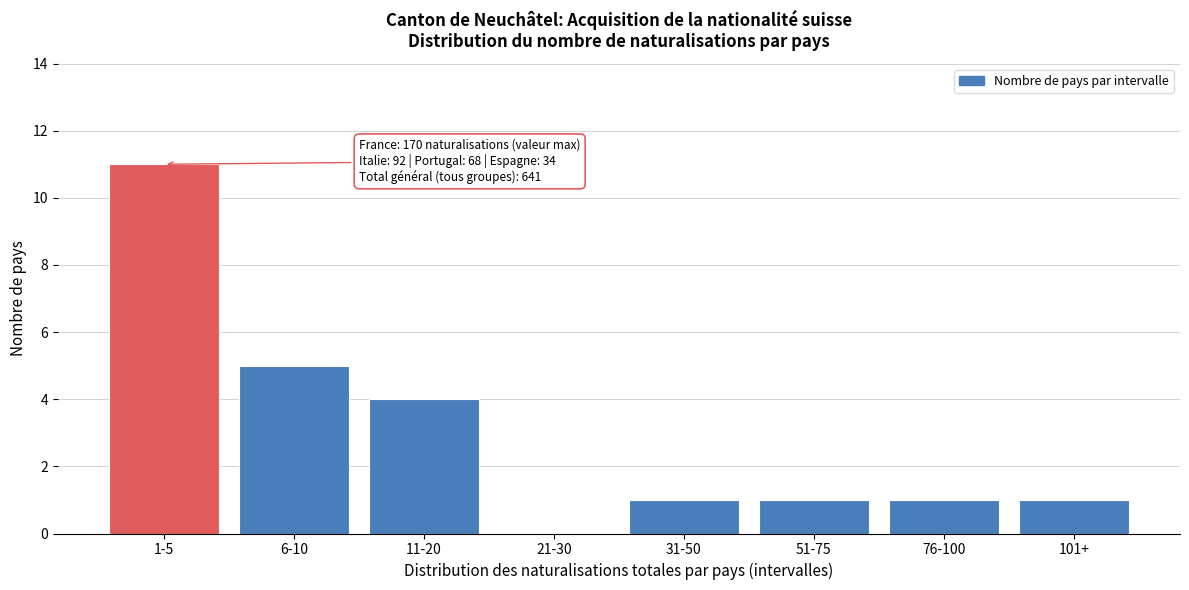

Reading left to right, what are all the values shown in this chart?

1-5=11	6-10=5	11-20=4	21-30=0	31-50=1	51-75=1	76-100=1	101+=1